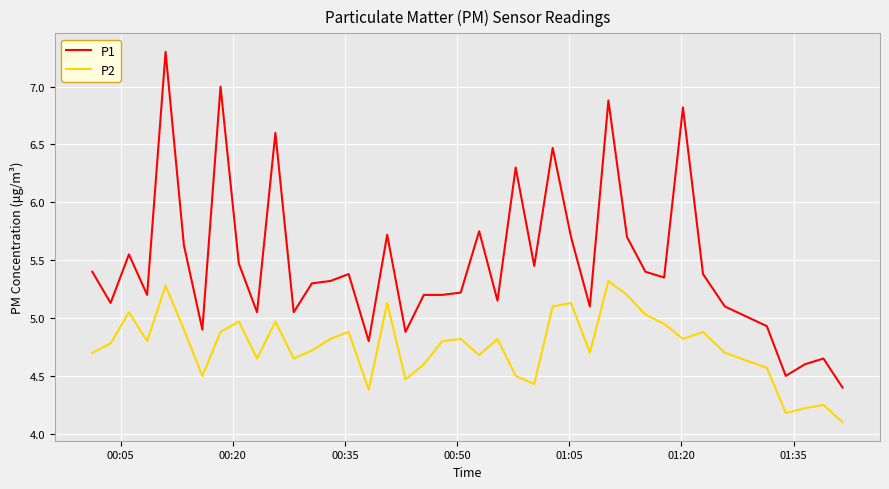

Rank the series by their maximum value, from lowest to highest.

P2, P1